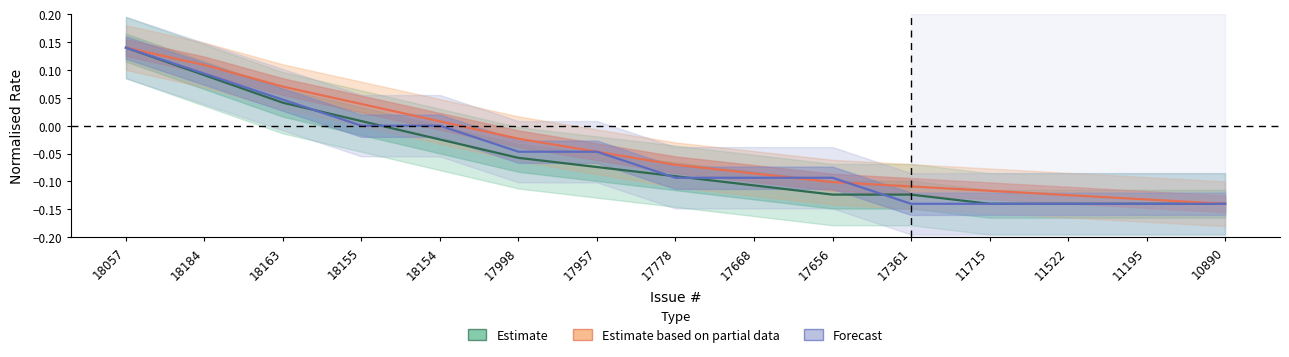

At which label does Estimate reach its peak?

18057